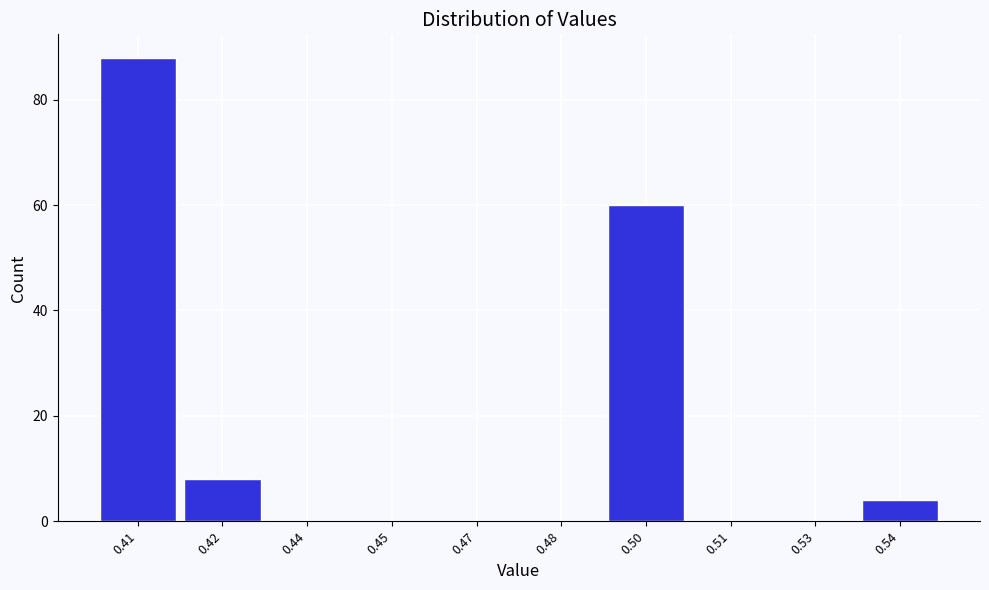

Reading left to right, list all the values displayed in this chart.

0.41=88	0.42=8	0.44=0	0.45=0	0.47=0	0.48=0	0.50=60	0.51=0	0.53=0	0.54=4